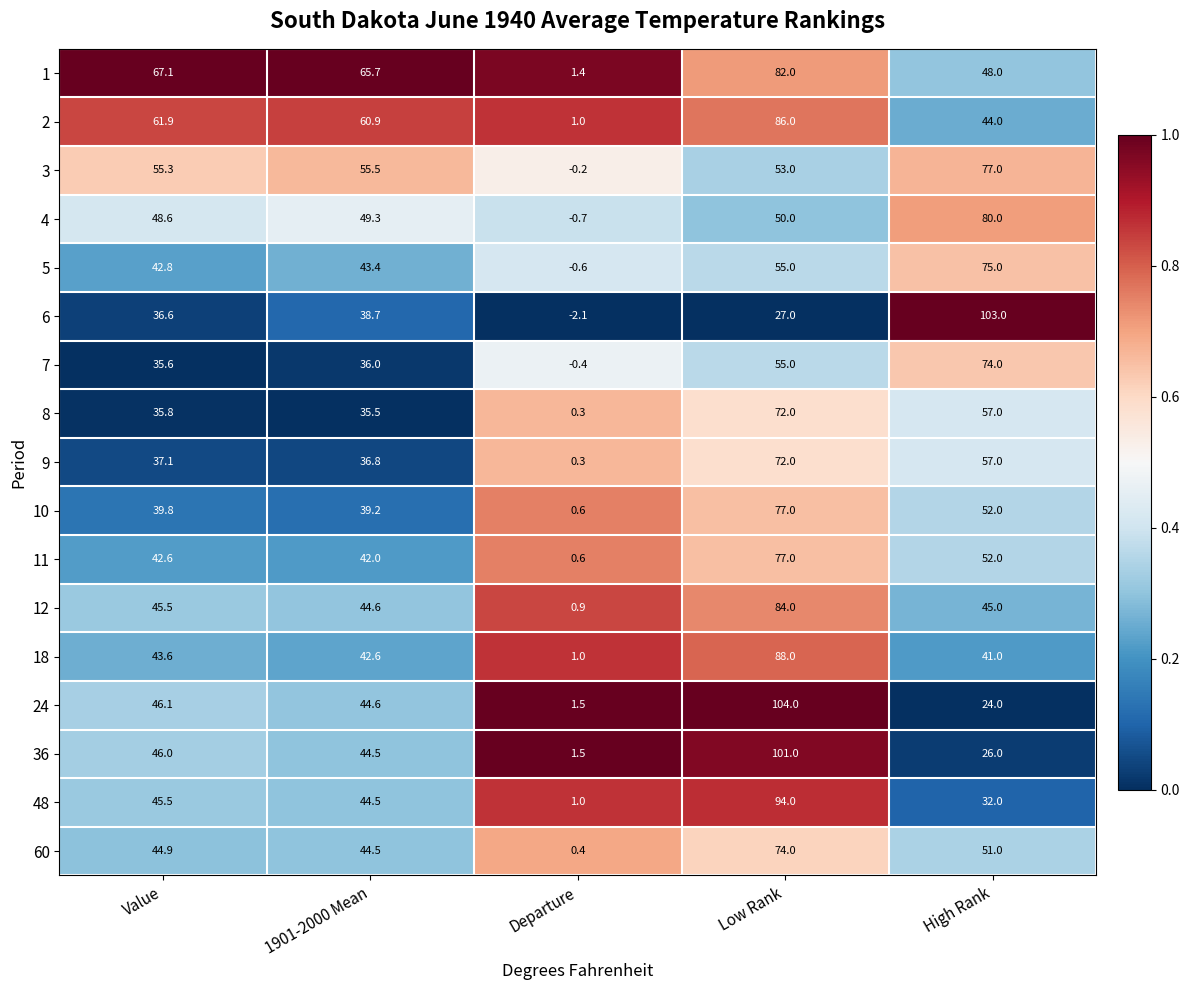

What is the spread (max minus min) of values at Low Rank?

77.0